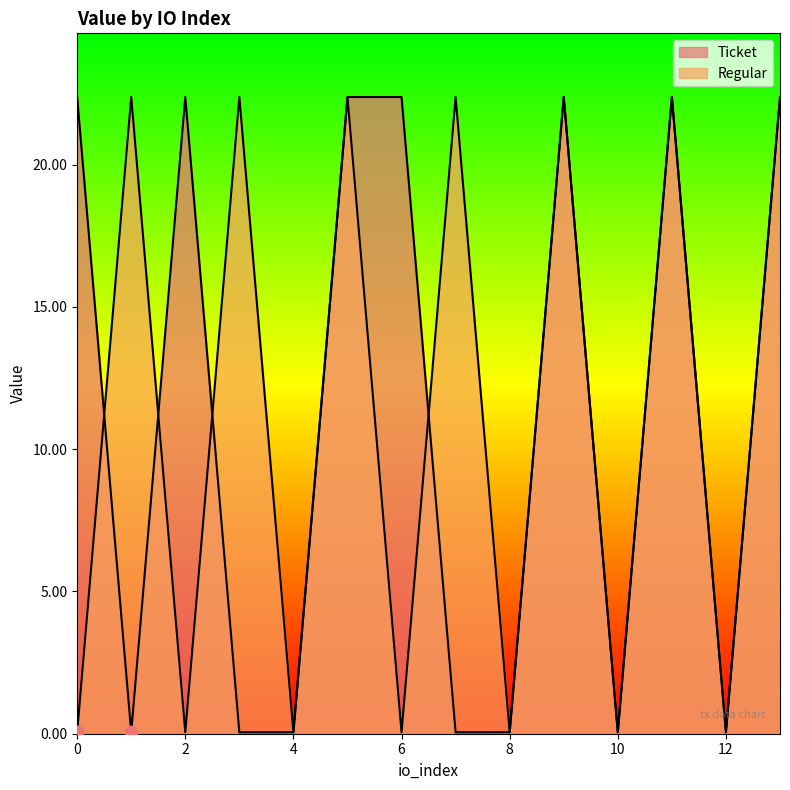

At how many categories does at least one series exceed 8?

10